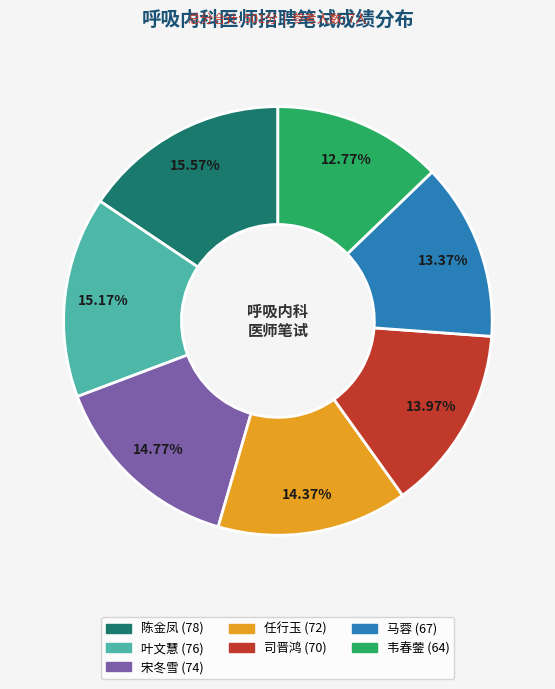

To the nearest percent, what is the difference between the 陈金凤 and 宋冬雪 slice percentages?

1%